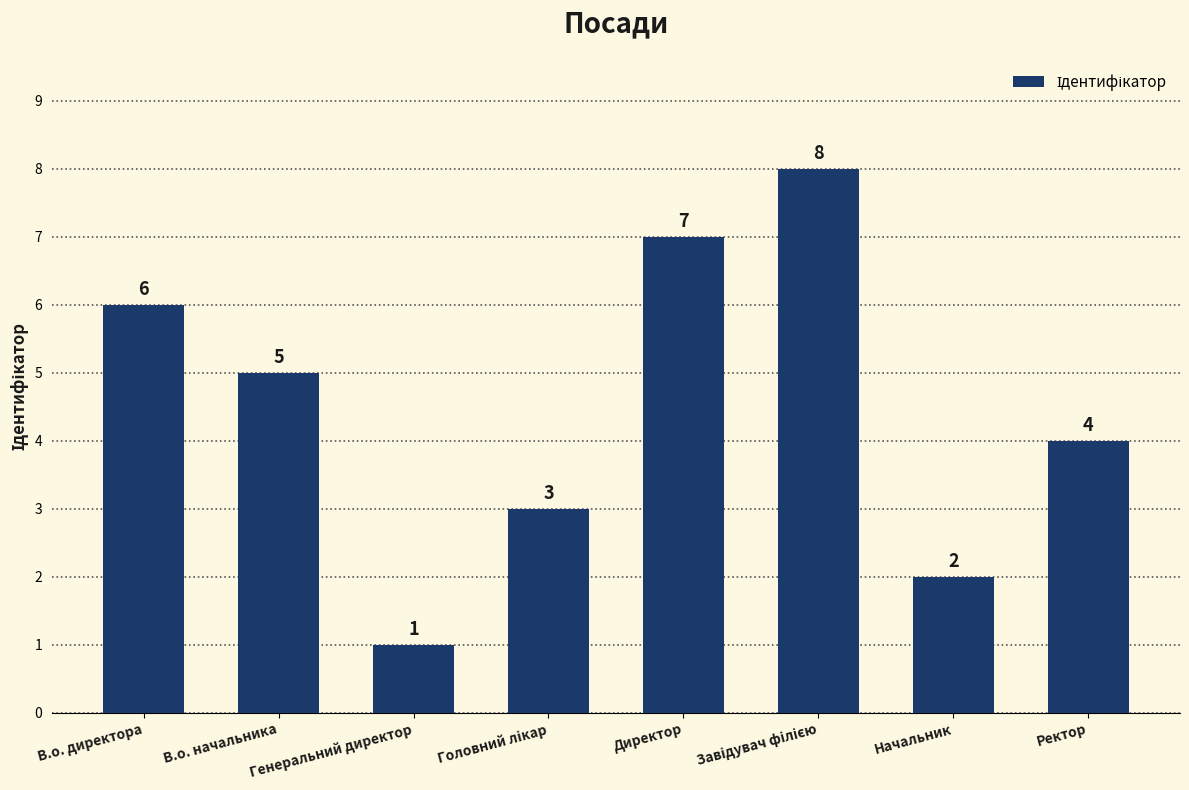

What is the difference between the maximum and minimum values?

7